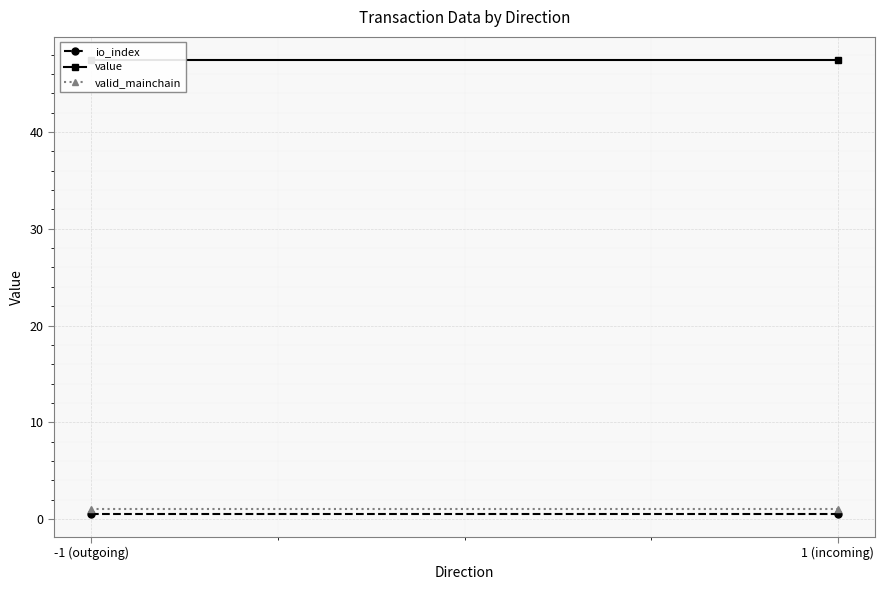

Which has a higher value, -1 (outgoing) or 1 (incoming)?

-1 (outgoing)